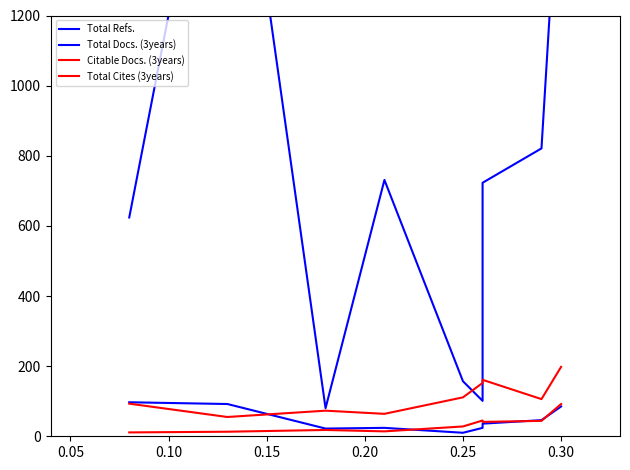

Is the value of Total Refs. at 0.20 greater than the value of Total Cites (3years) at 0.25?

Yes